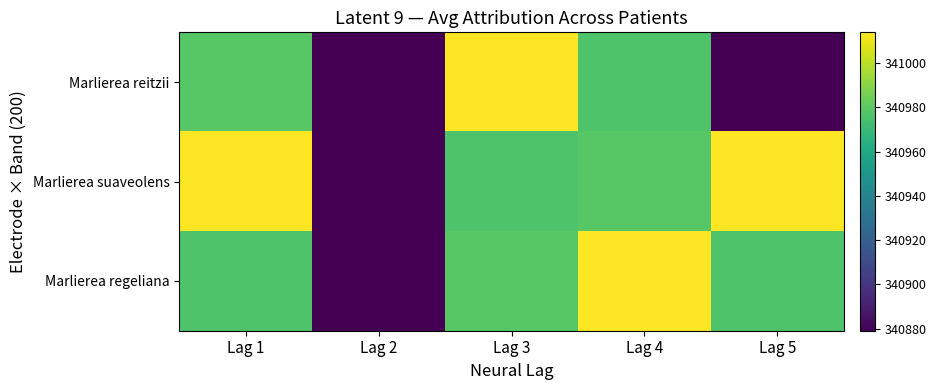

Reading left to right, what are all the values shown in this chart?

Marlierea reitzii: Lag 1=340979	Lag 2=340879	Lag 3=341014	Lag 4=340977	Lag 5=340879
Marlierea suaveolens: Lag 1=341014	Lag 2=340879	Lag 3=340977	Lag 4=340979	Lag 5=341014
Marlierea regeliana: Lag 1=340977	Lag 2=340879	Lag 3=340979	Lag 4=341014	Lag 5=340977